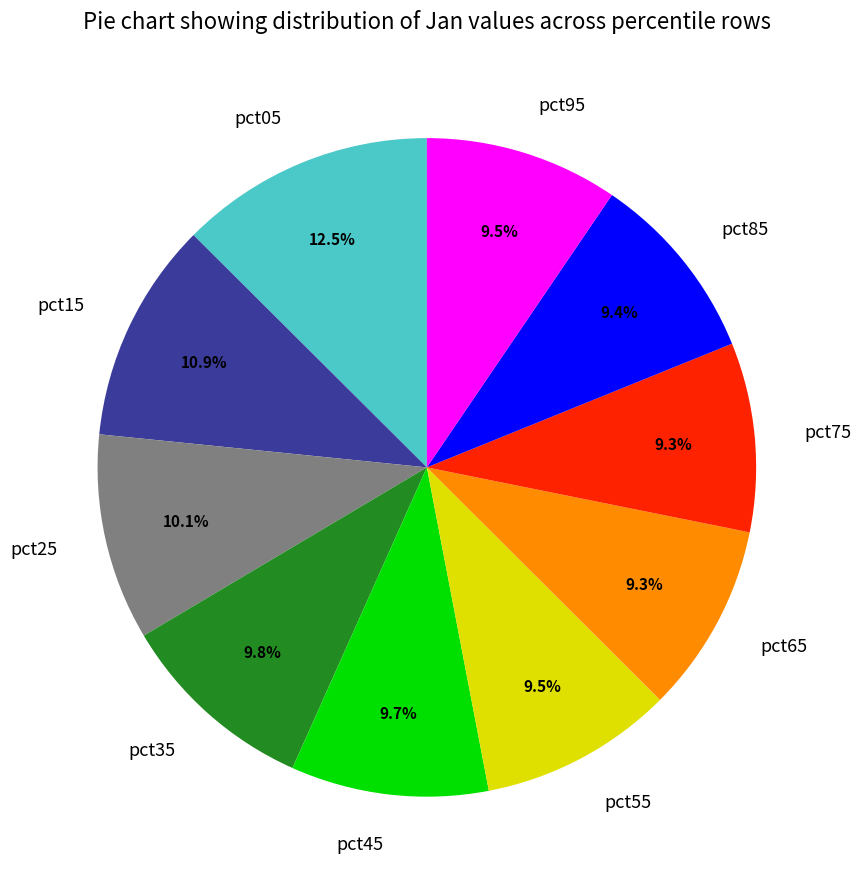

To the nearest percent, what is the difference between the largest and smallest slice percentages?

3%